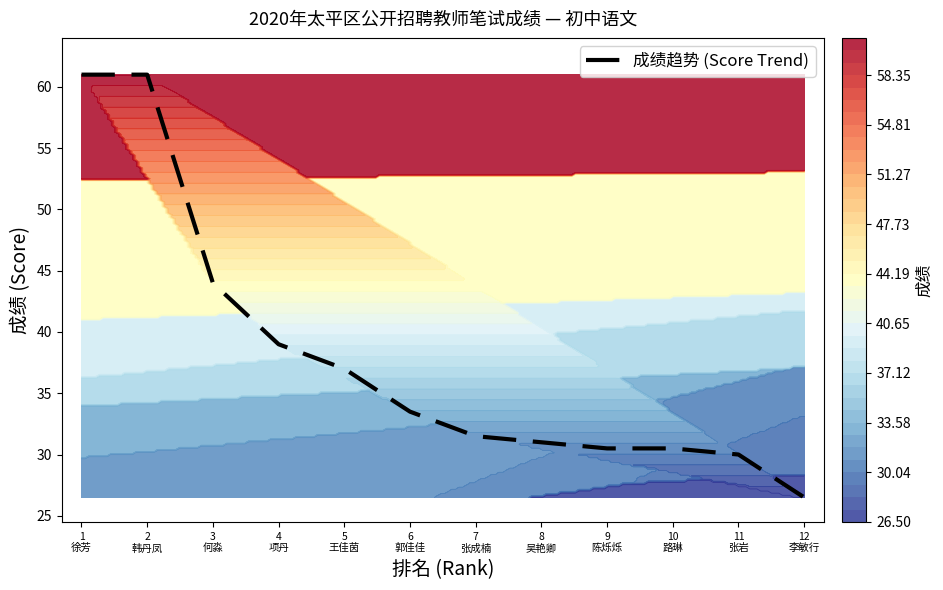

At which label is the value closest to 43?

3
何淼